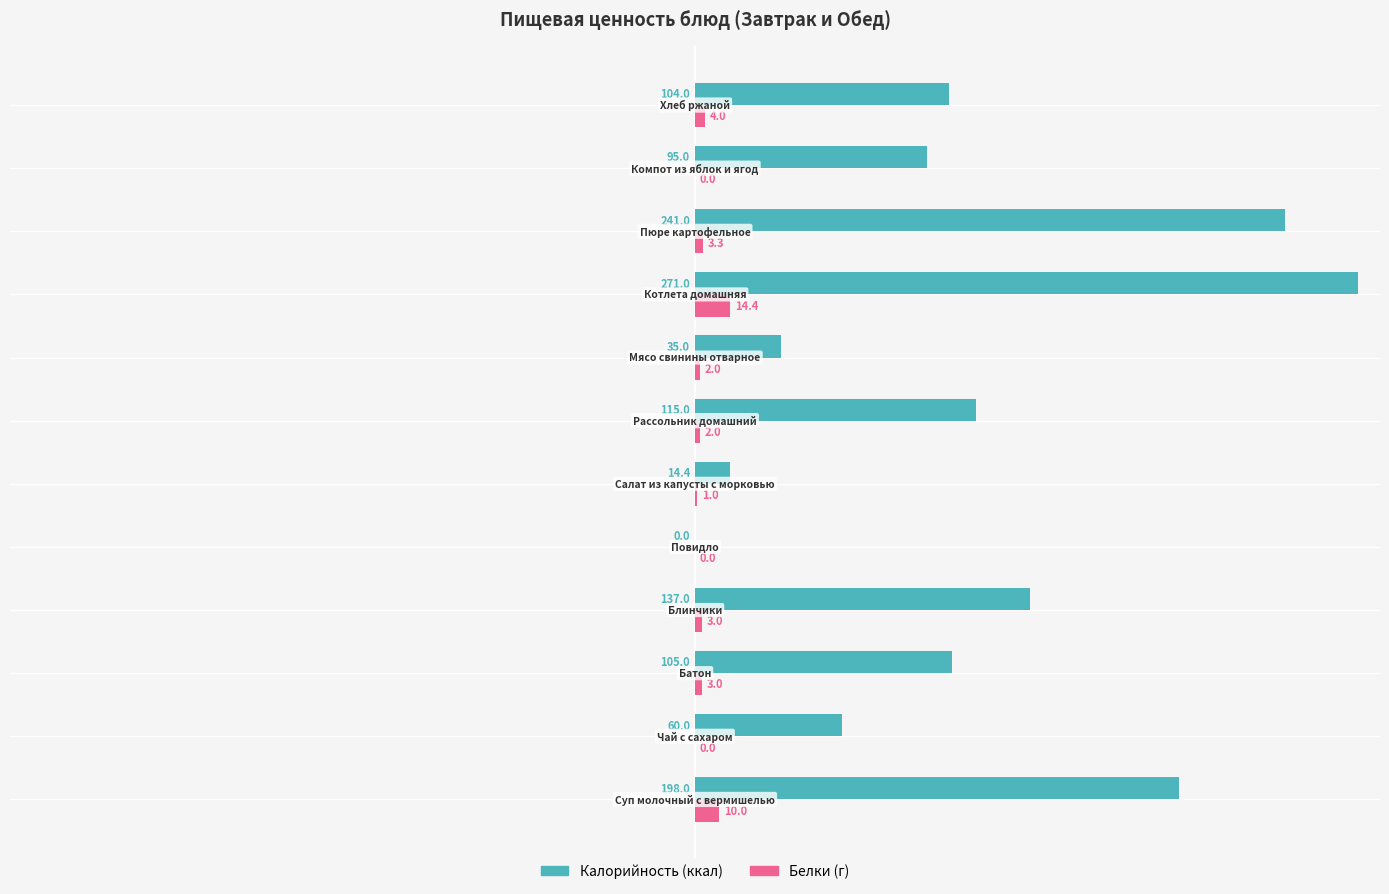

How many categories are shown in the chart?

12